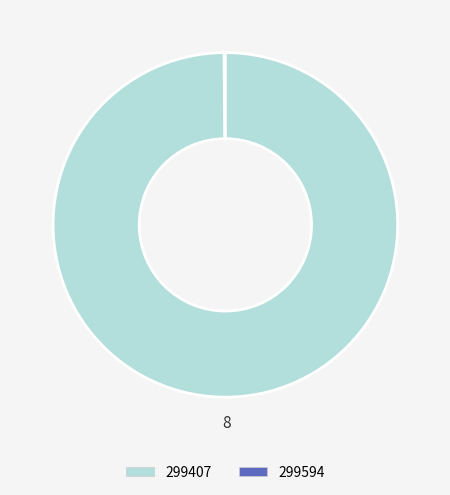

Rank the categories by value from highest to lowest.

299407, 299594